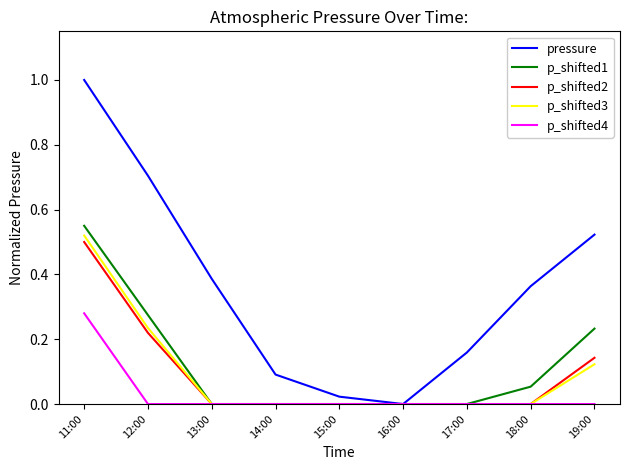

List the series in order of their peak value, highest first.

pressure, p_shifted1, p_shifted3, p_shifted2, p_shifted4